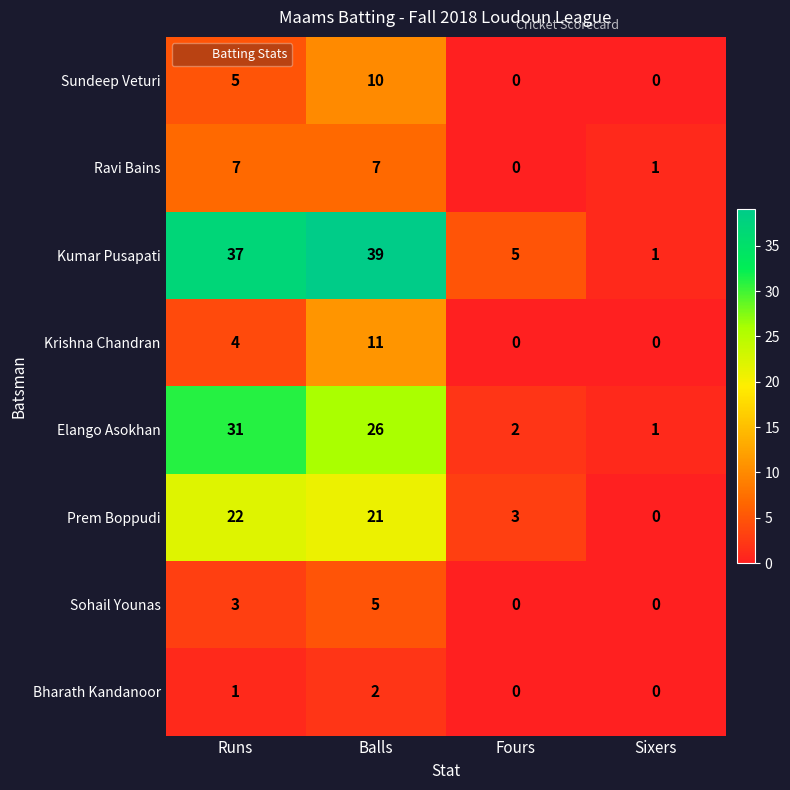

Rank the categories by Prem Boppudi value from lowest to highest.

Sixers, Fours, Balls, Runs